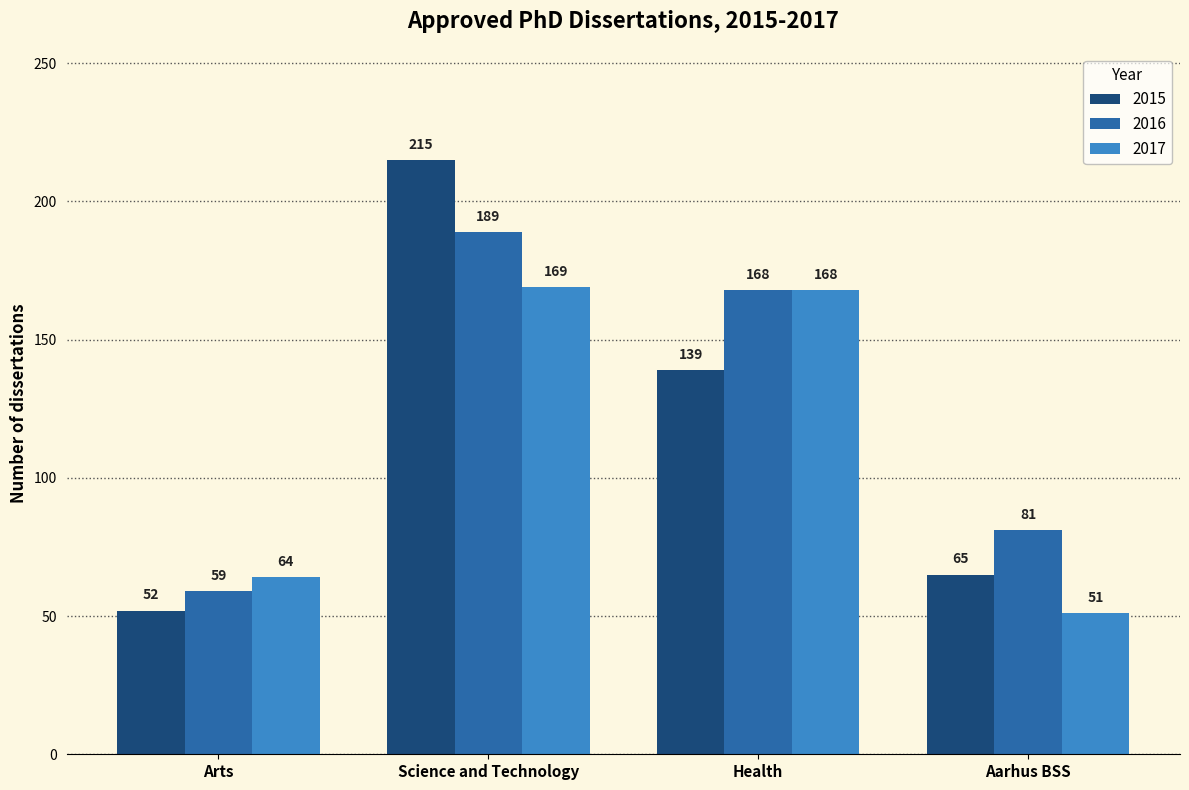

What is the spread (max minus min) of values at Aarhus BSS?

30